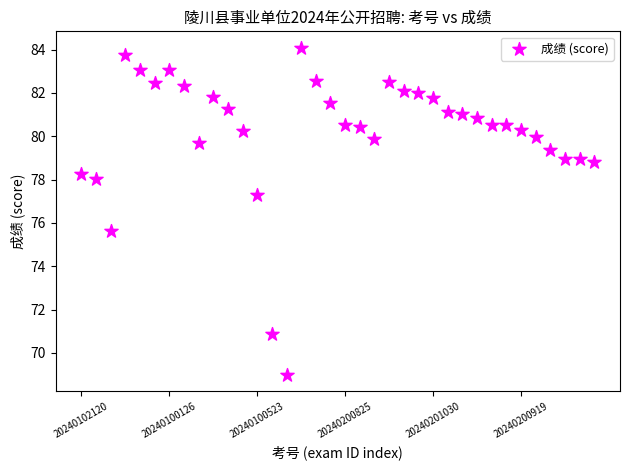

What Y value in the scatter plot is closest to 76?

75.6